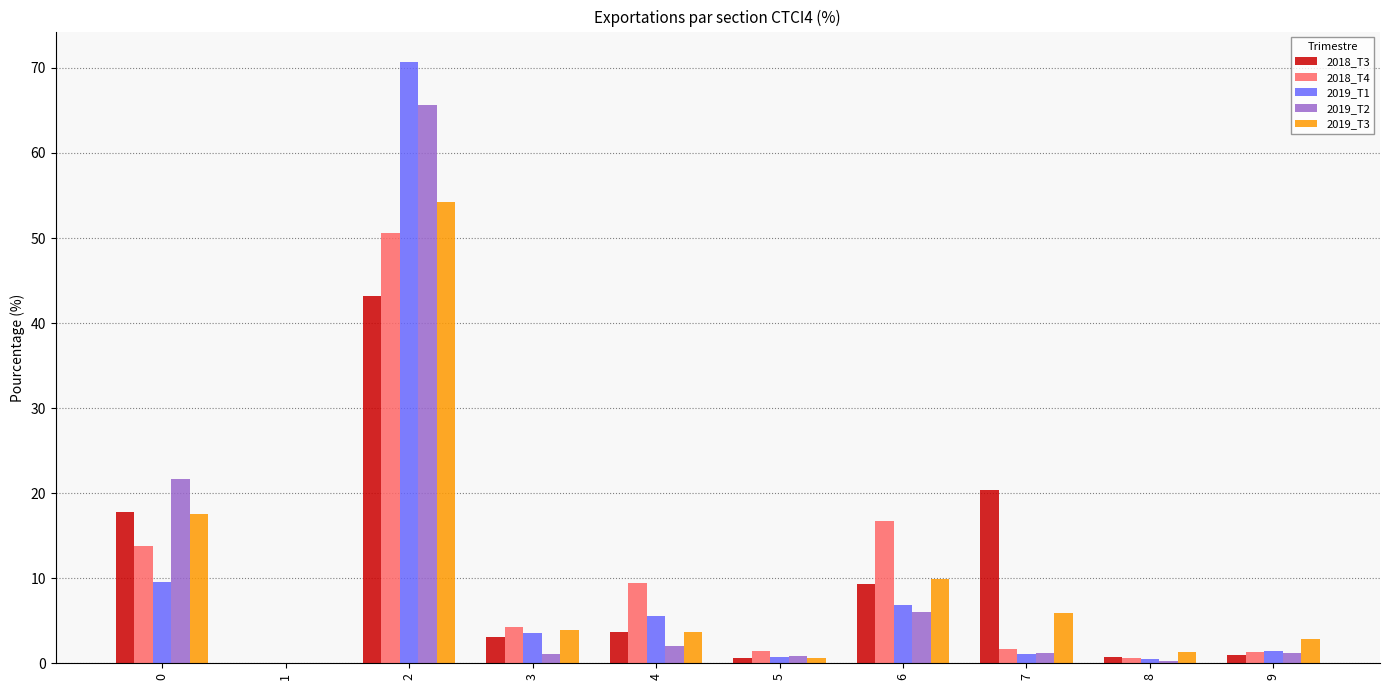

Is the value of 2018_T3 at 0 greater than the value of 2019_T1 at 2?

No